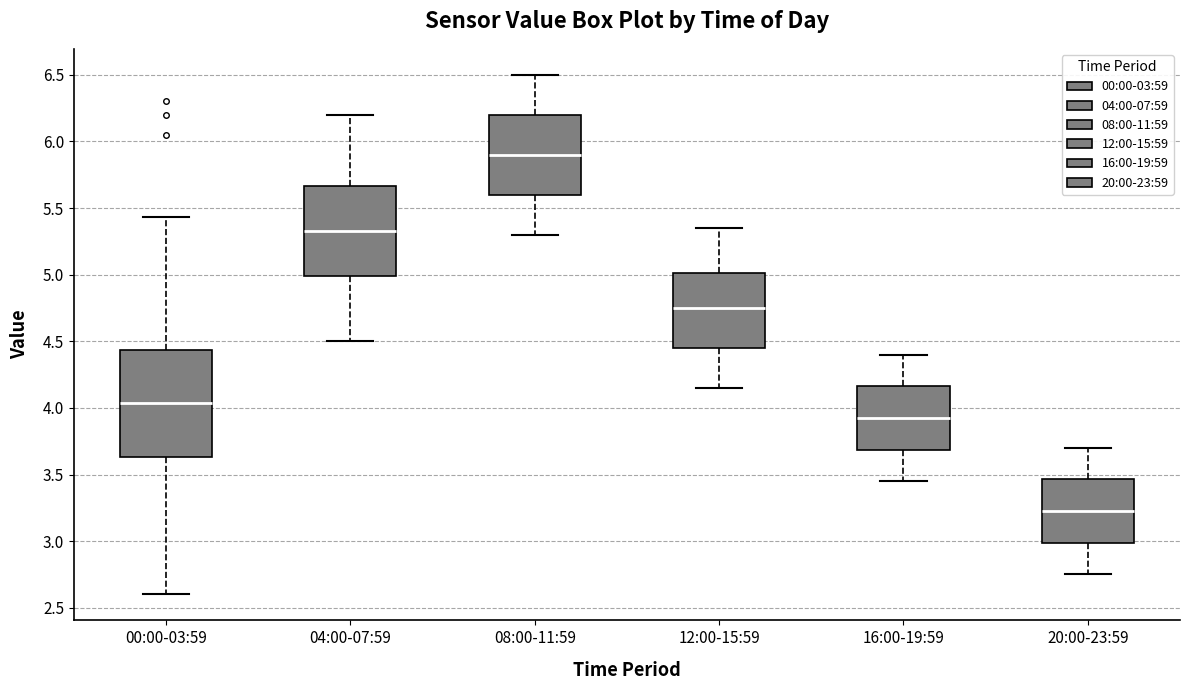

Where does the median line of the box for 00:00-03:59 sit on the y-axis? The values are not printed on the chart, so give them approximately, as read against the axis.

4.05